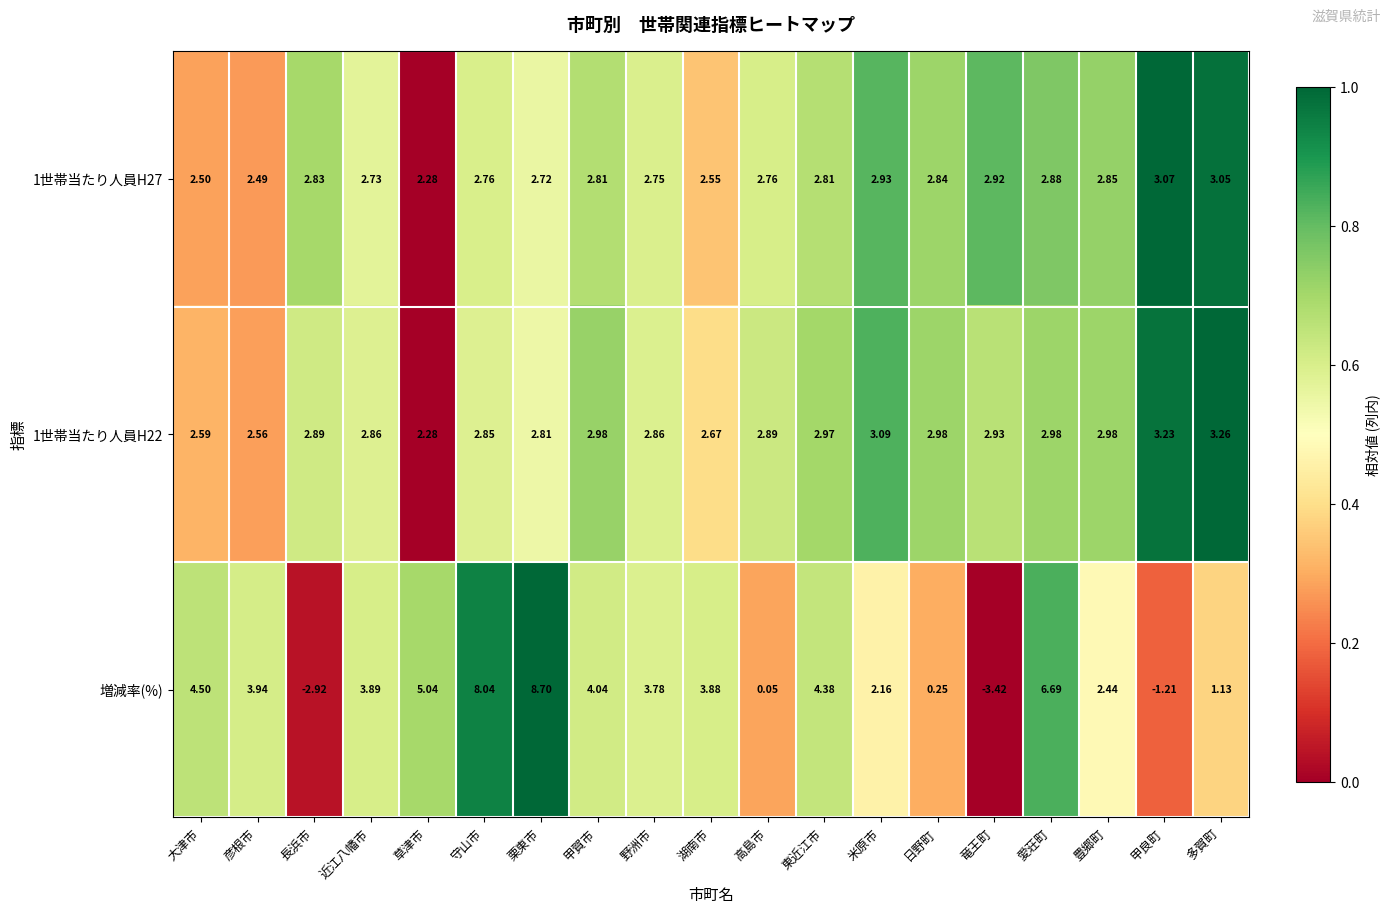

At which label is 1世帯当たり人員H27 closest to 2?

草津市